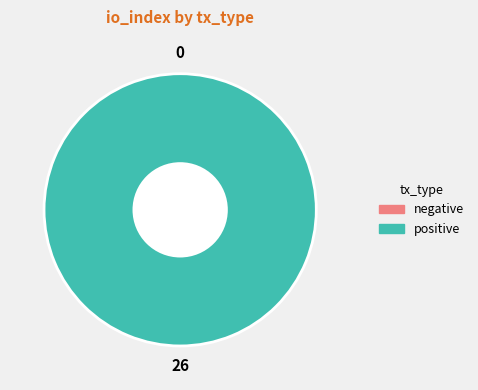

Which category has the biggest portion of the pie?

io_index=26 (Regular)